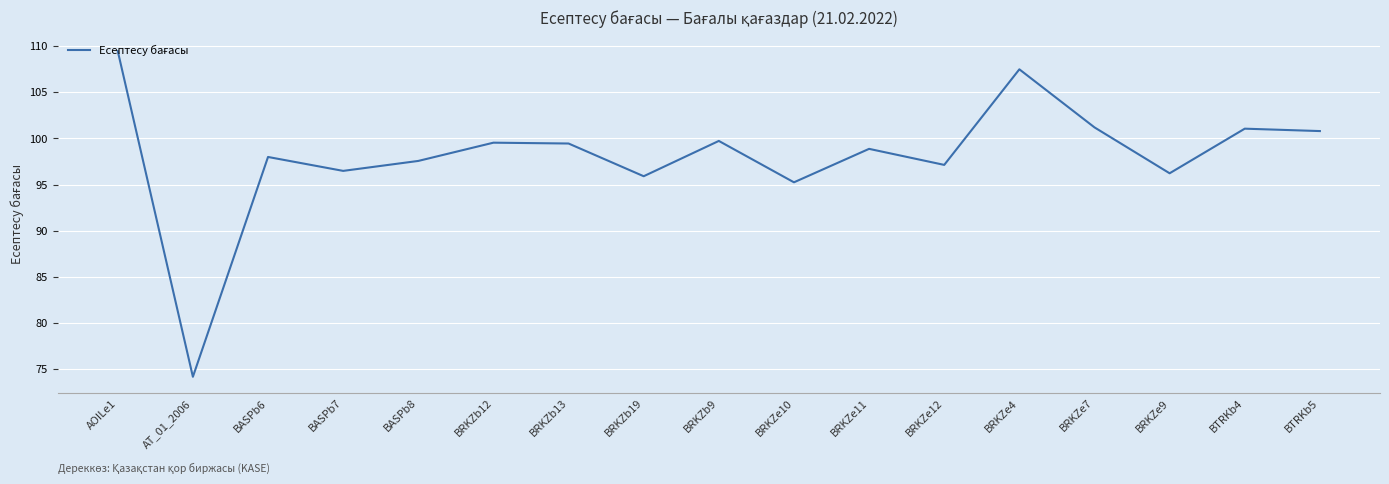

What is the greatest value displayed?

109.5